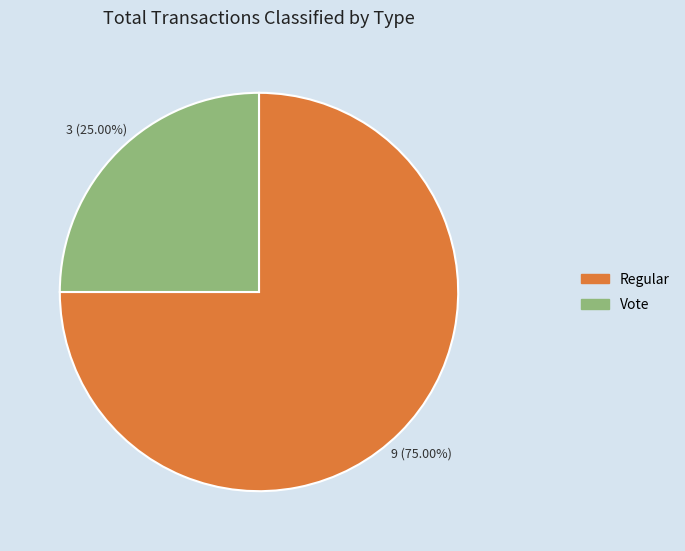

Does any single category account for the majority?

Yes